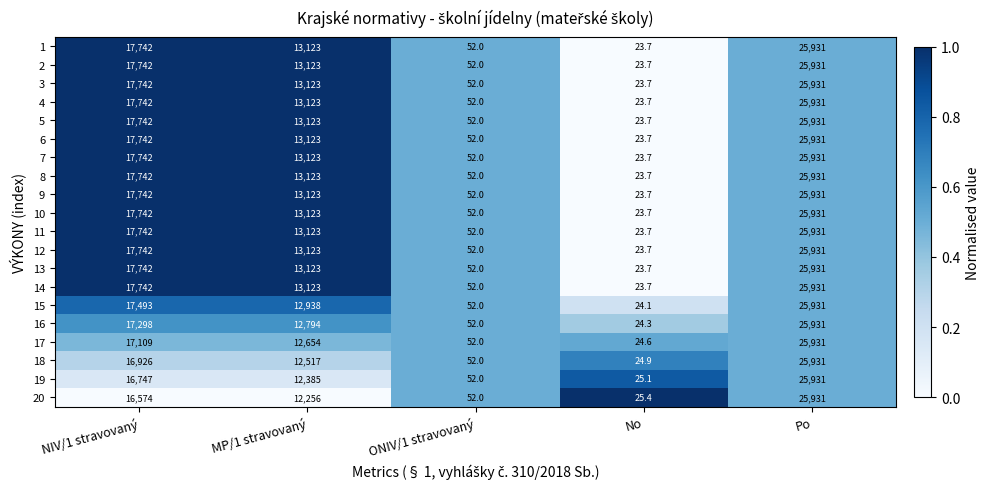

The value of 17 at ONIV/1 stravovaný is 52.0. True or false?

True